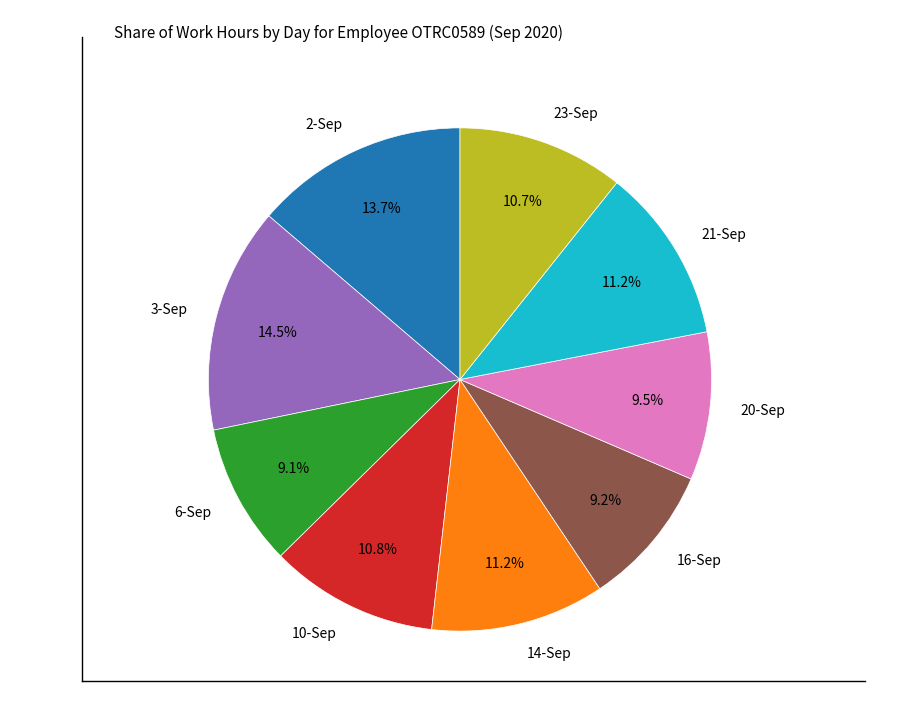

How many segments does this pie chart have?

9